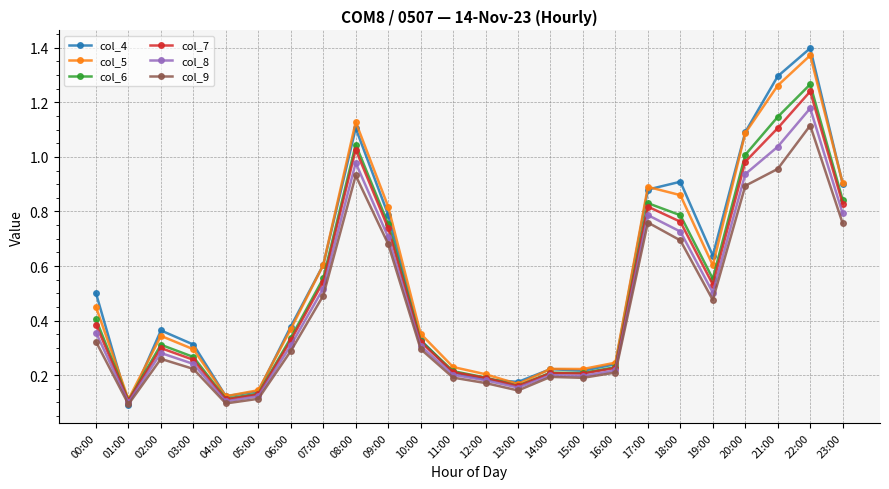

Is the value of col_4 at 22:00 greater than the value of col_7 at 02:00?

Yes